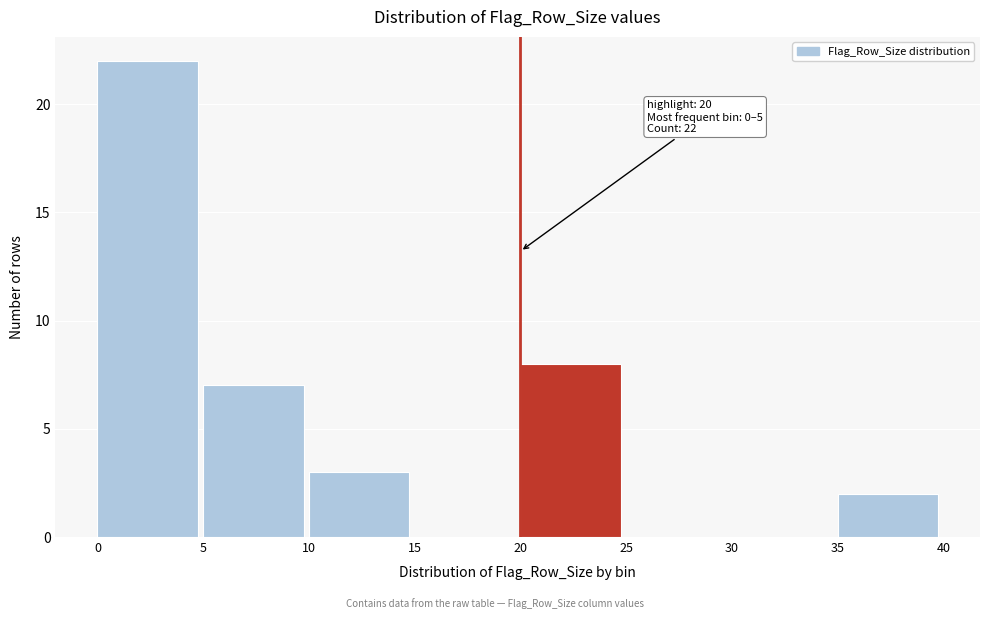

Which range on the x-axis has the tallest bar?

0 to 5